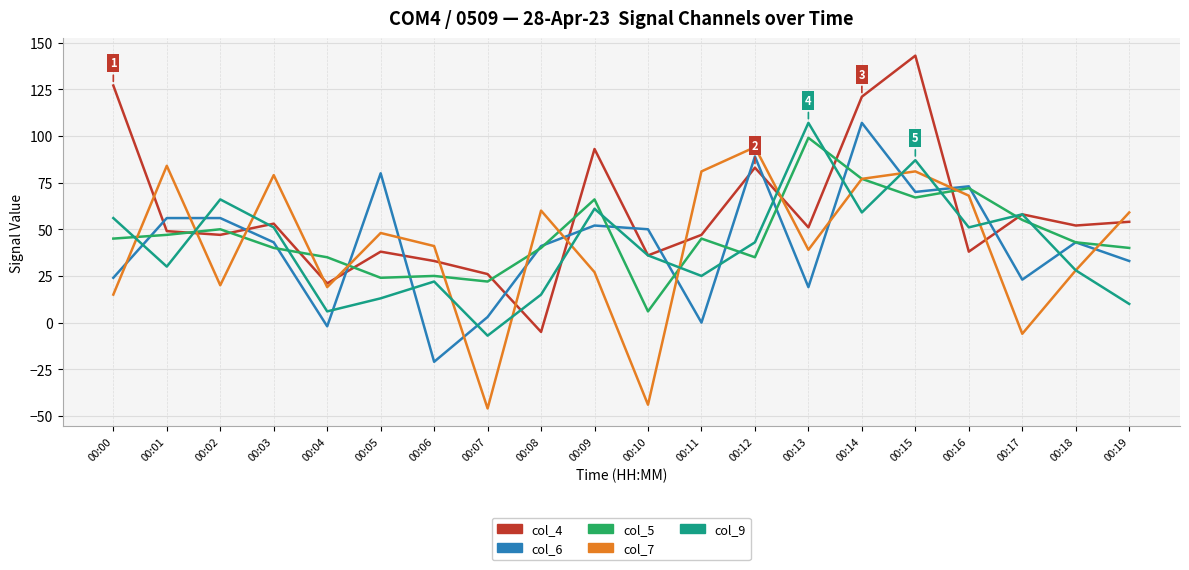

At which label does col_9 reach its peak?

00:13